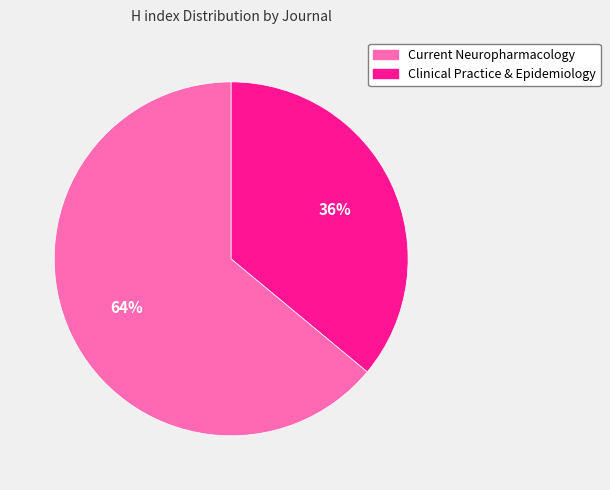

To the nearest percent, what is the average slice percentage?

50%